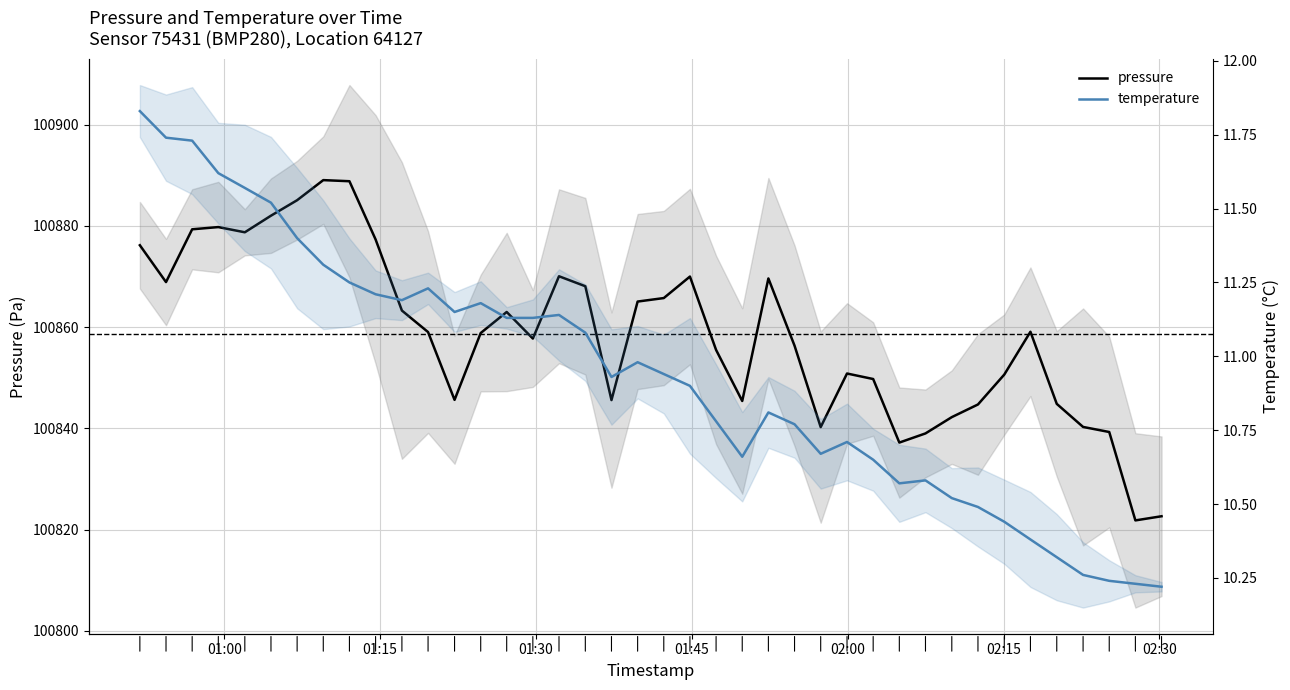

True or false: pressure and temperature intersect in this chart.

False